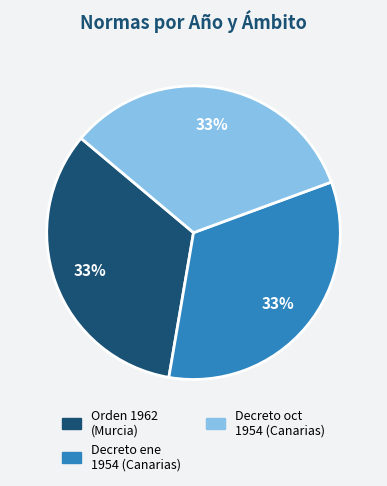

To the nearest percent, what is the average slice percentage?

33%